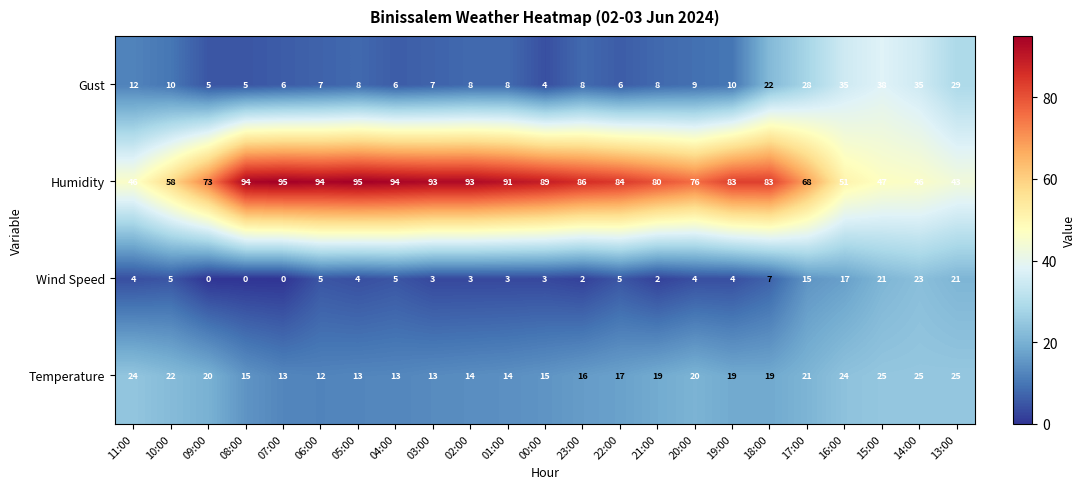

What is the sum of the Wind Speed values at 01:00 and 10:00?

8